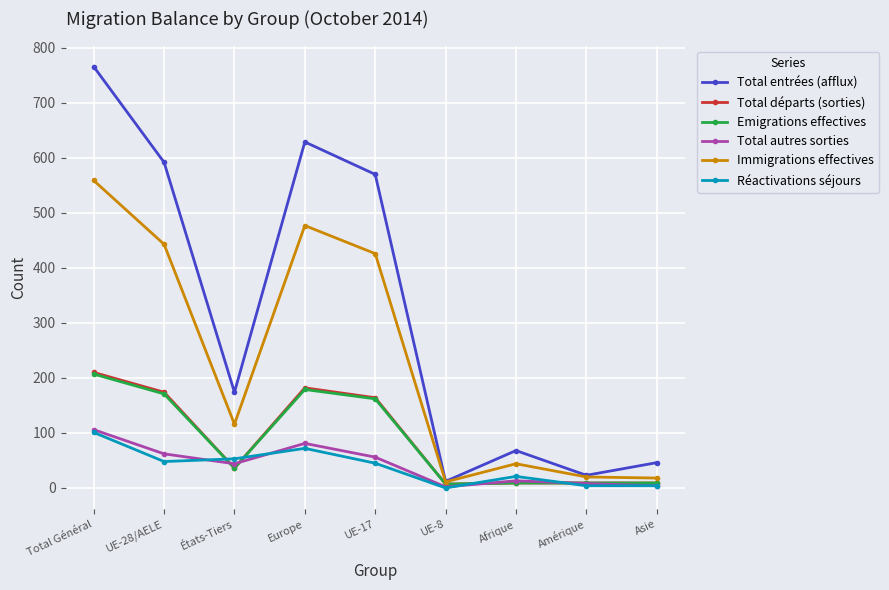

What is the total value across all series at Total Général?

1949